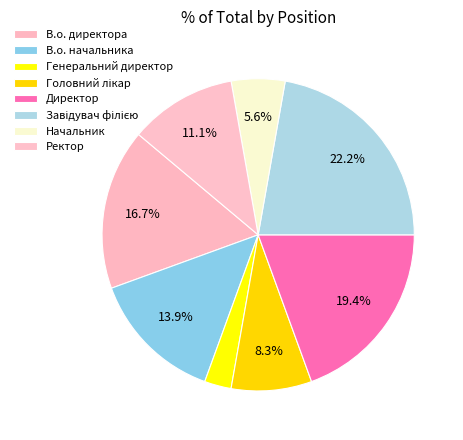

How many segments does this pie chart have?

8